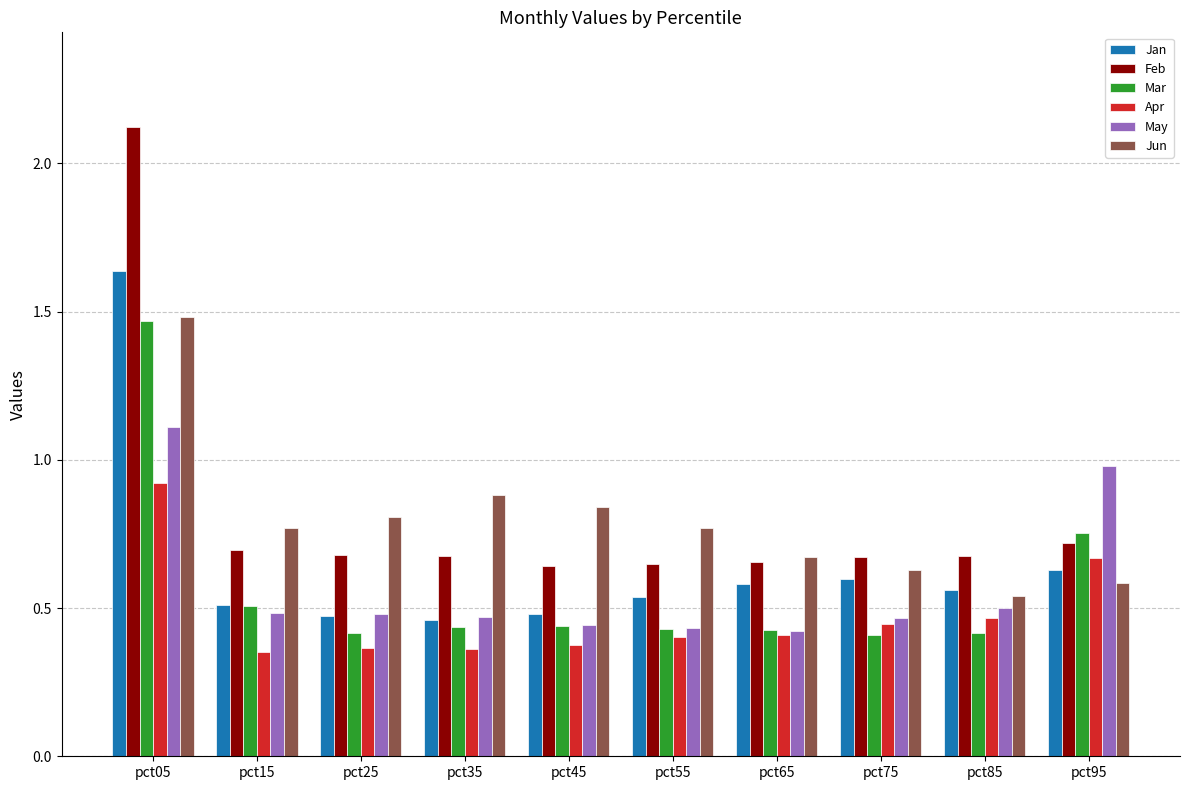

Which series has the widest spread of values?

Feb